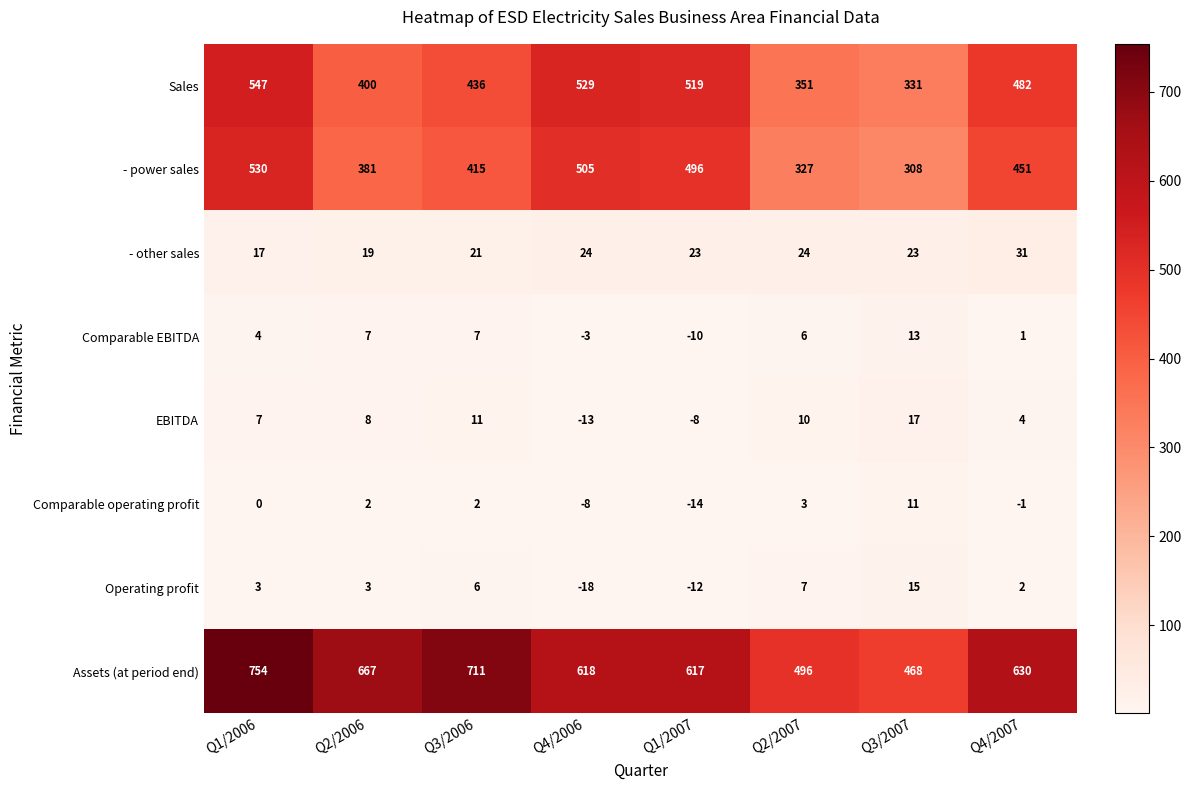

What is the minimum value shown in the chart?

-18